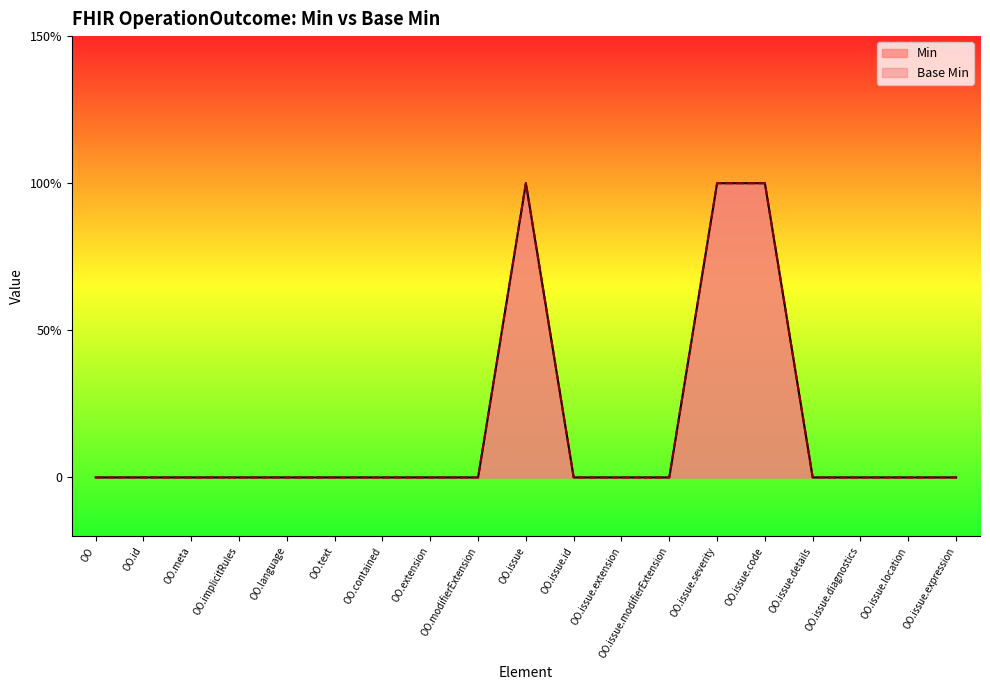

What is the highest value of the Min series?

1